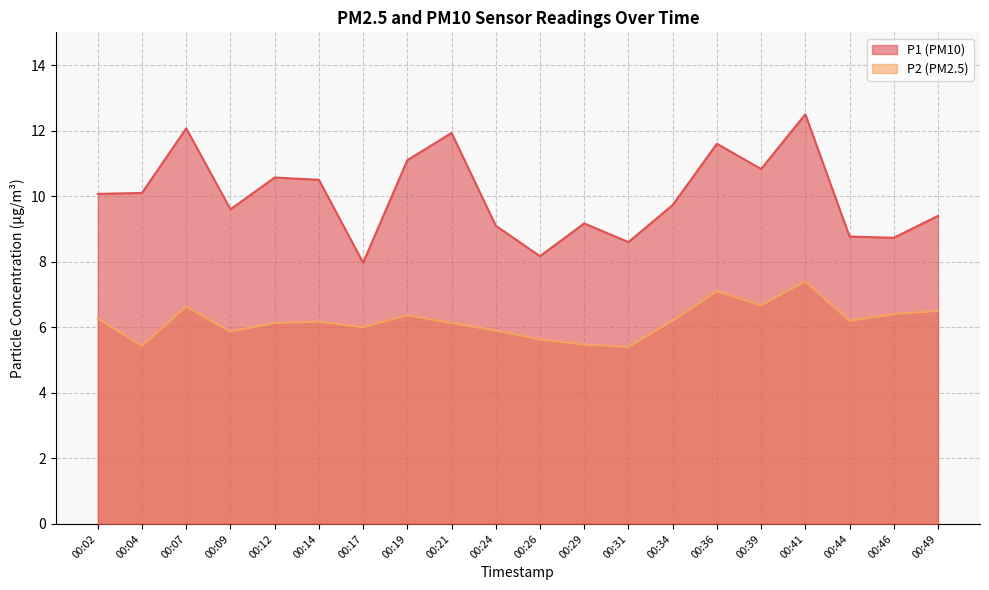

Reading left to right, what are all the values shown in this chart?

P1: 10.1	10.1	12.1	9.6	10.6	10.5	8.0	11.1	11.9	9.1	8.2	9.2	8.6	9.7	11.6	10.8	12.5	8.8	8.7	9.4
P2: 6.3	5.4	6.6	5.9	6.1	6.2	6.0	6.4	6.1	5.9	5.6	5.5	5.4	6.2	7.1	6.7	7.4	6.2	6.4	6.5